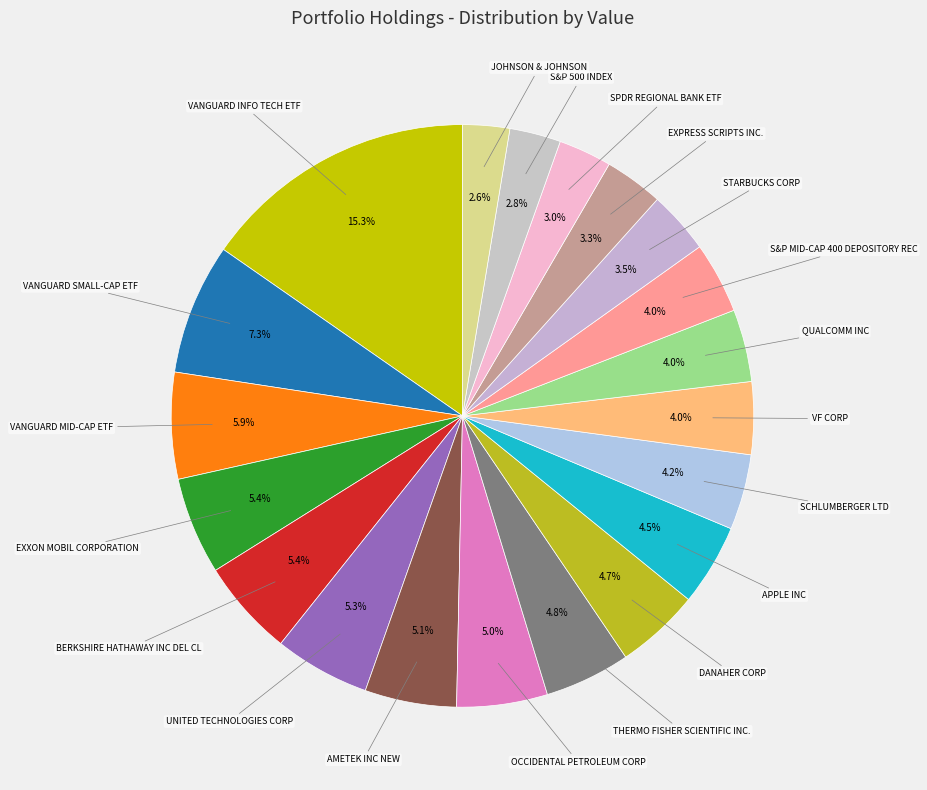

How many slices are in this pie chart?

20